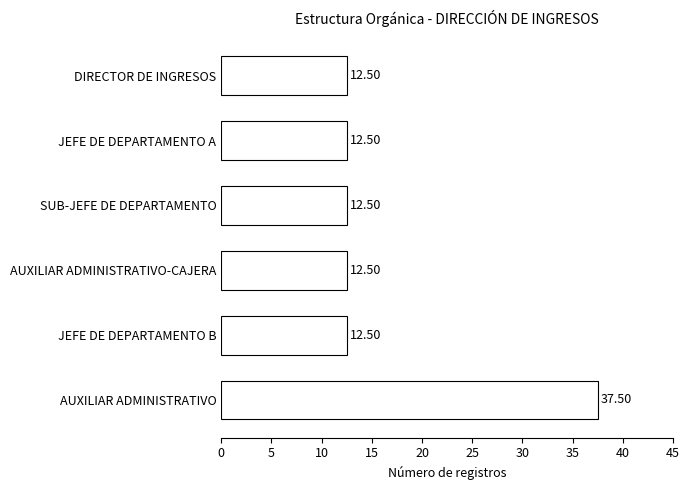

How many bars are there in total?

6